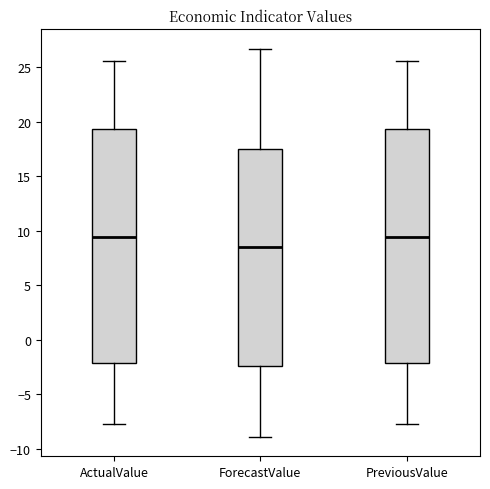

Reading left to right, read every box against the y-axis: the position of its median line, the range the box covers, and the ends of its whiskers. The values are not printed on the chart, so give them approximately, as read against the axis.

ActualValue: median 9.5, box -2.0 to 19.5, whiskers -7.5 to 25.5
ForecastValue: median 8.5, box -2.5 to 17.5, whiskers -9.0 to 26.5
PreviousValue: median 9.5, box -2.0 to 19.5, whiskers -7.5 to 25.5